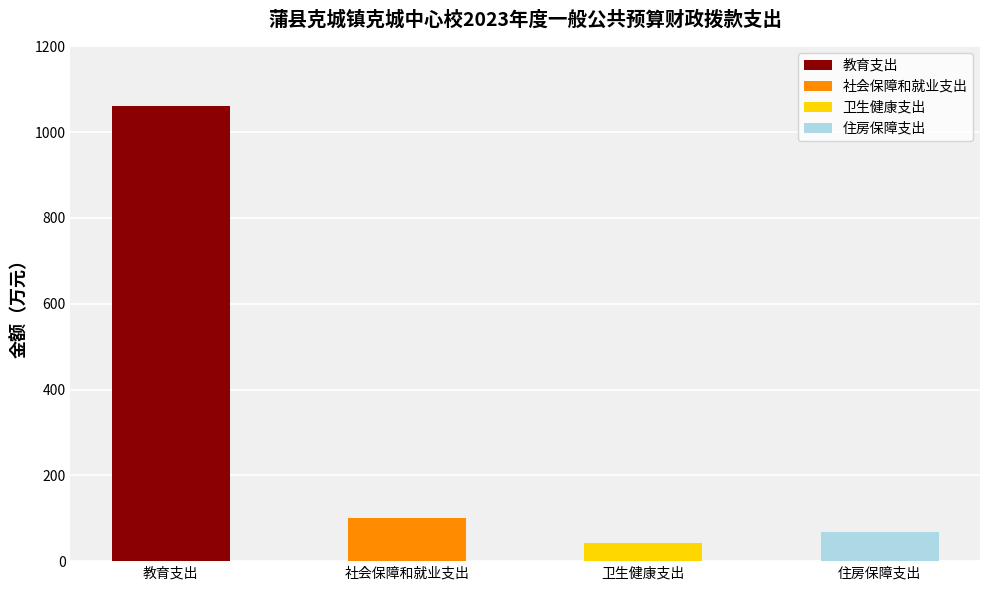

Is it true that the value at 卫生健康支出 is 65.7?

False